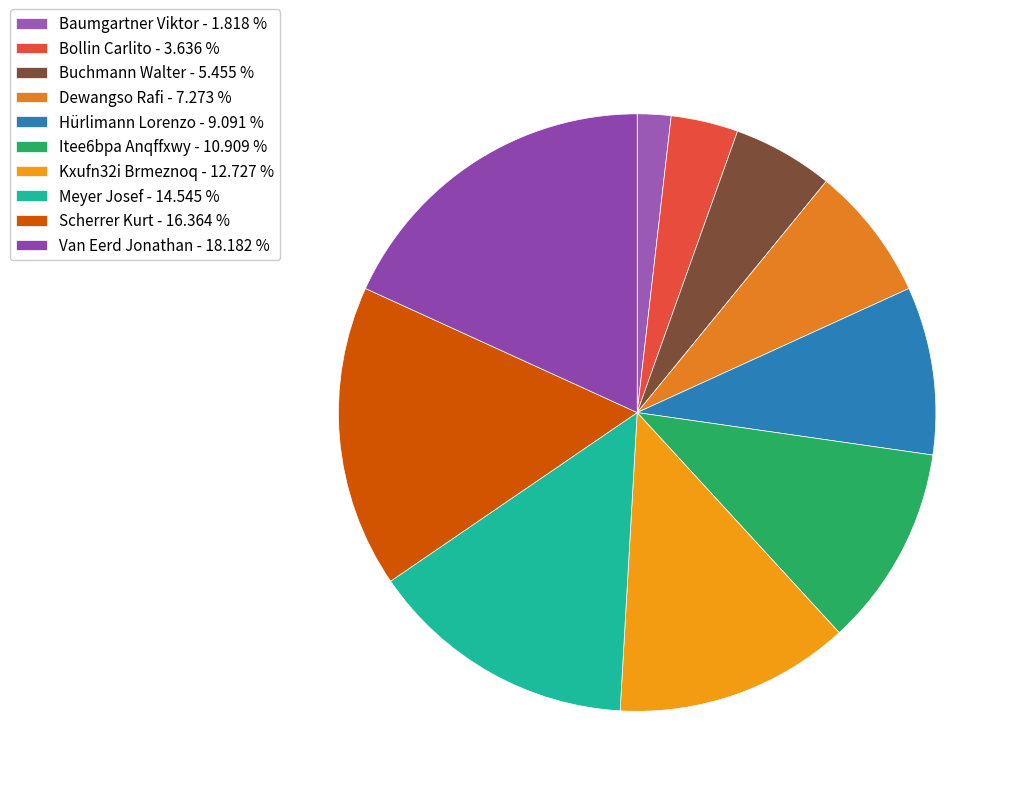

Approximately how many times larger is the value at Buchmann Walter compared to Kxufn32i Brmeznoq?

0.4